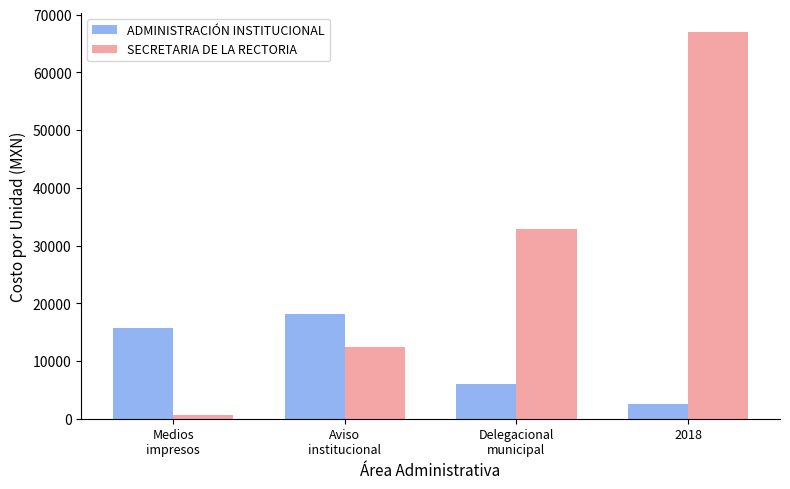

At which category is the sum across all series the highest?

2018